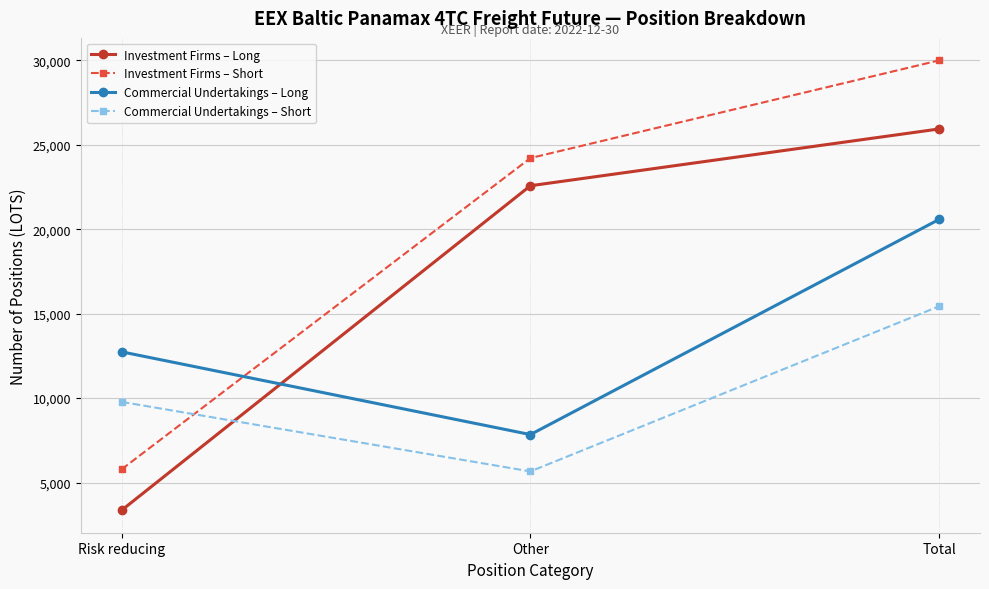

What is the difference between the highest and lowest values at Other?

18549.7